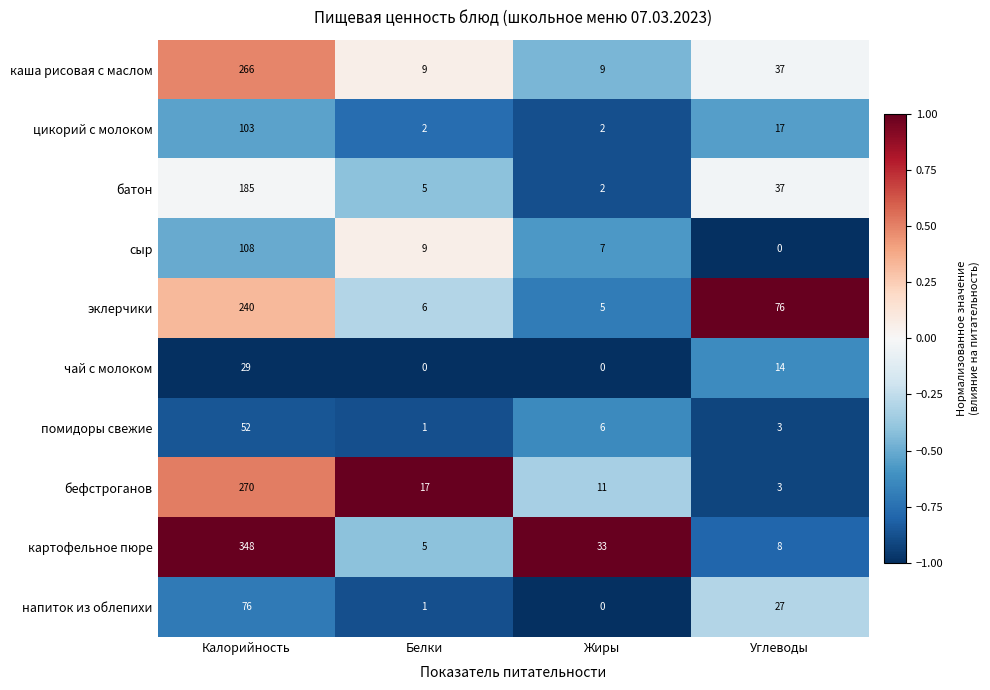

What is the difference between the highest and lowest values at Углеводы?

76